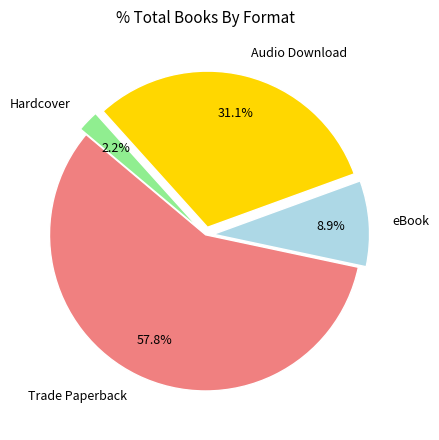

Count the number of slices in the pie.

4